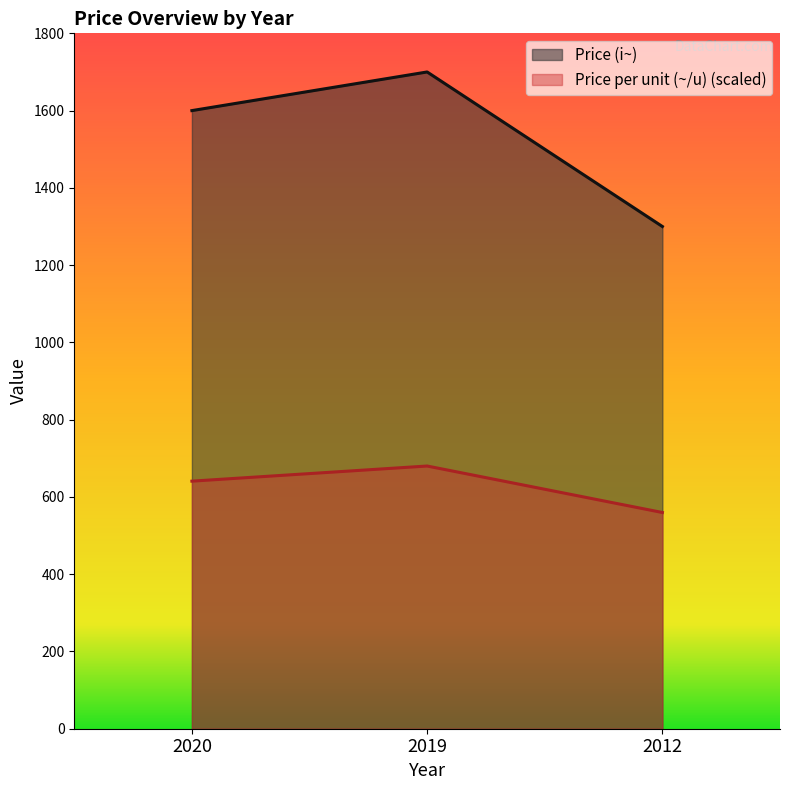

At which label does Price per unit (~/u) first exceed 640?

2020